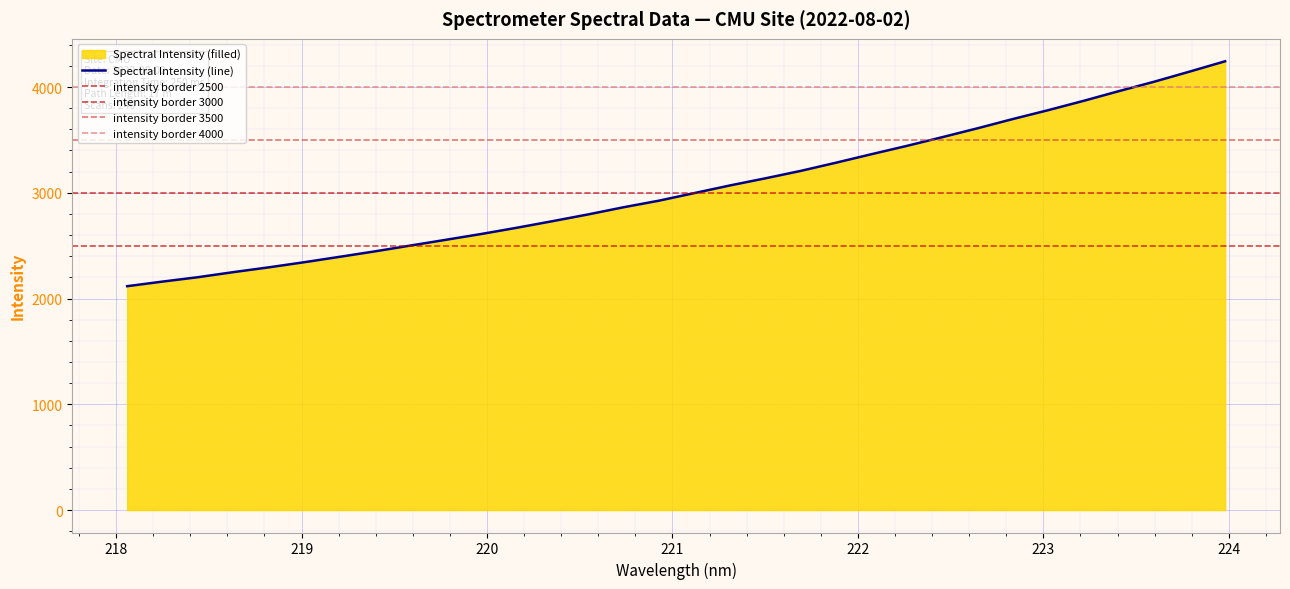

How many lines are shown in the chart?

1